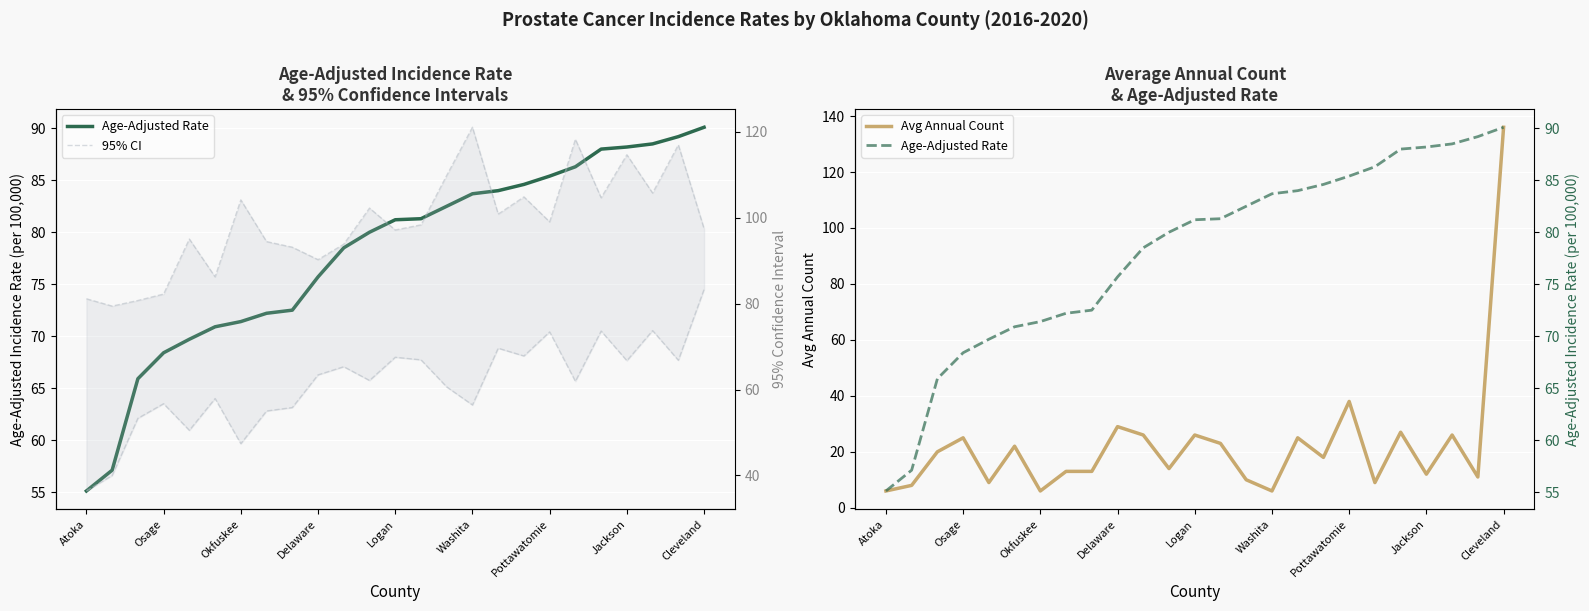

What is the minimum value for Avg Annual Count?

6